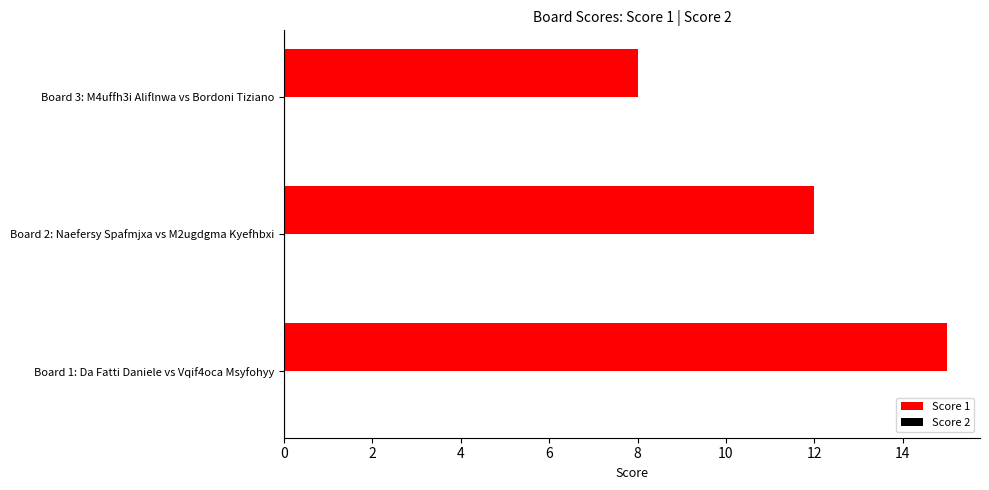

Read the value at Board 3: M4uffh3i Aliflnwa vs Bordoni Tiziano.

8